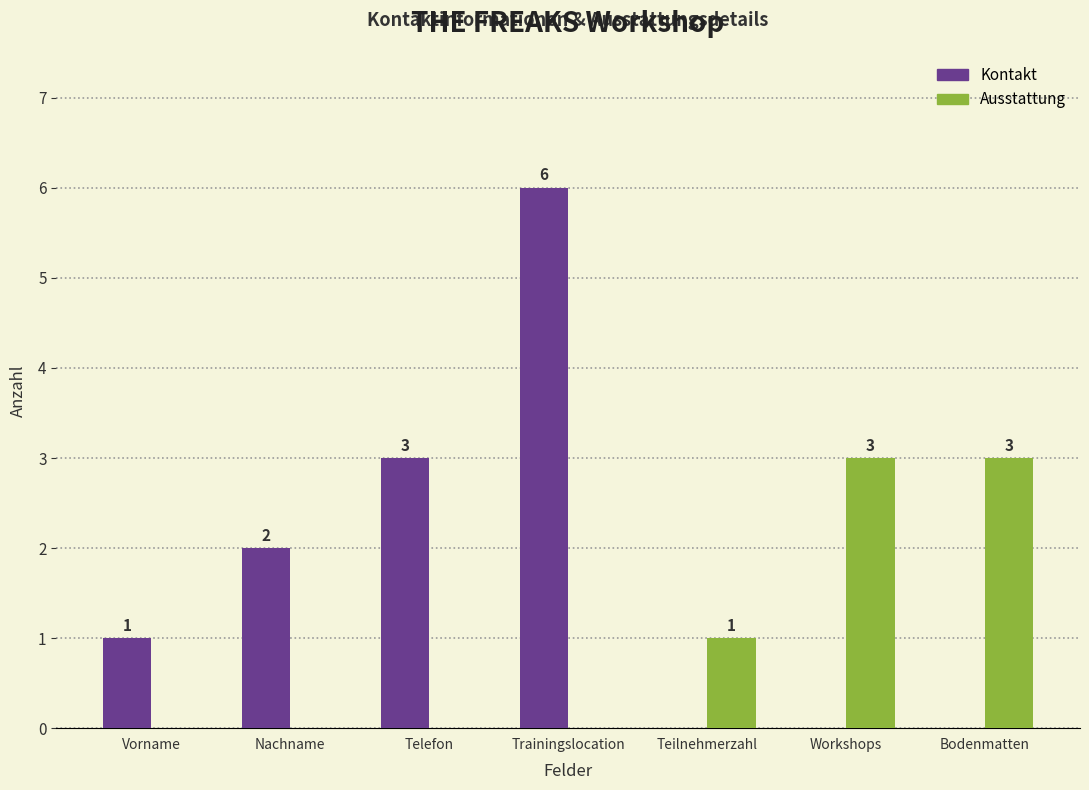

Reading right to left, list all the values displayed in this chart.

Kontakt: 0	0	0	6	3	2	1
Ausstattung: 3	3	1	0	0	0	0